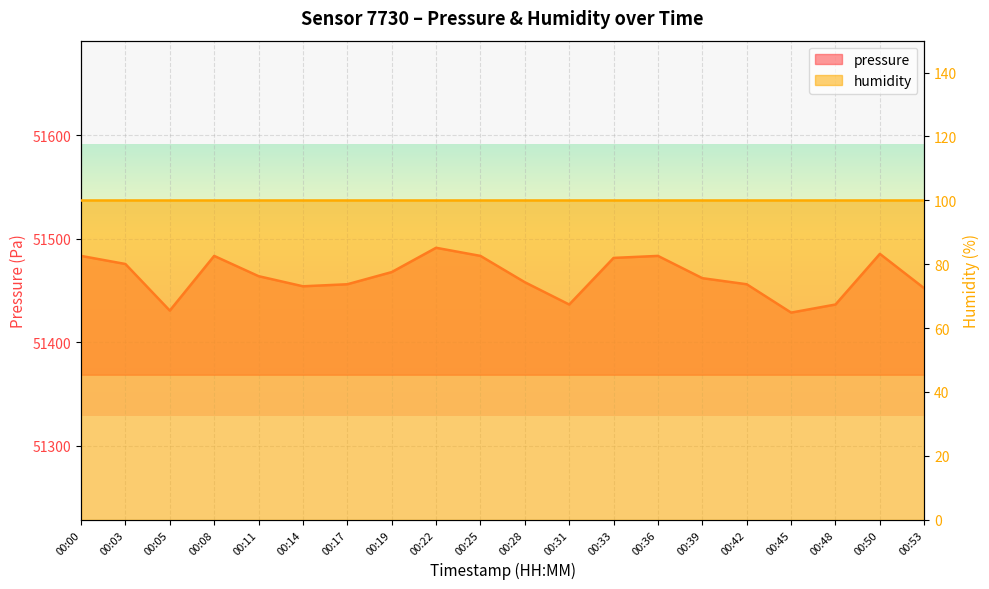

Which has a higher value, 00:45 or 00:28?

00:28